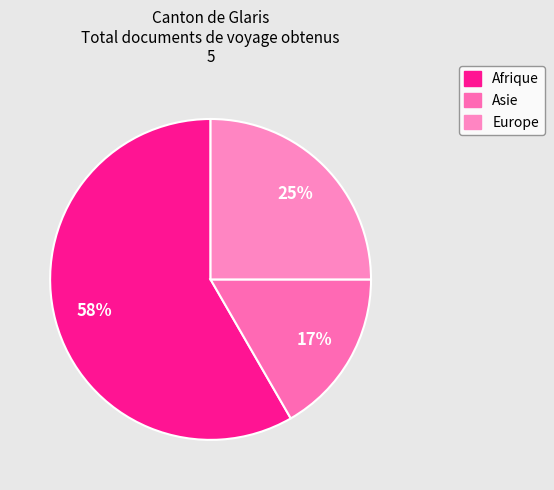

Count the number of slices in the pie.

3